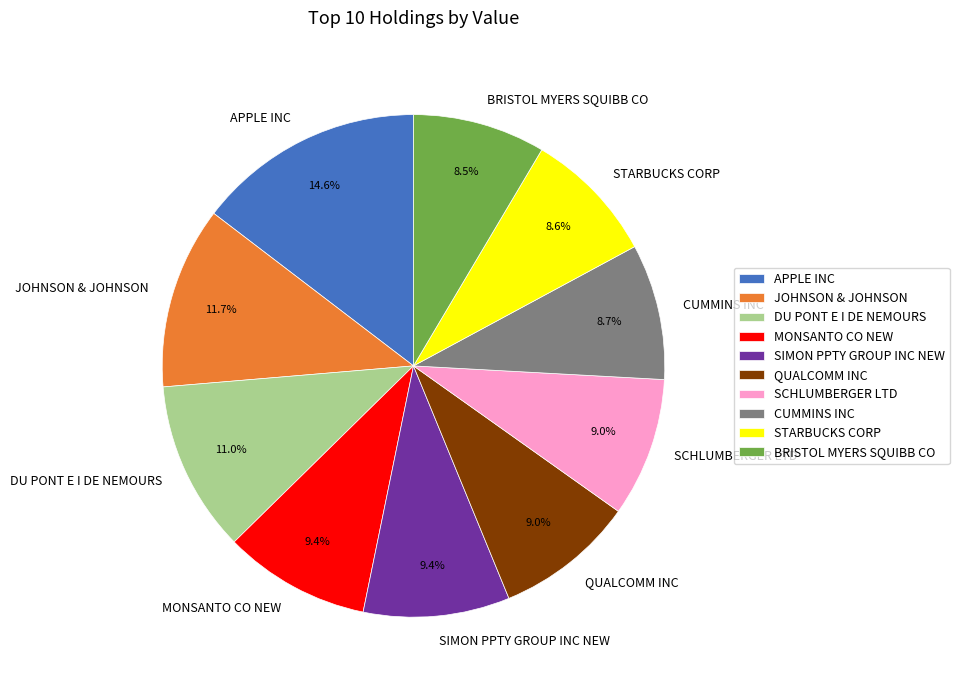

Which category has the biggest portion of the pie?

APPLE INC